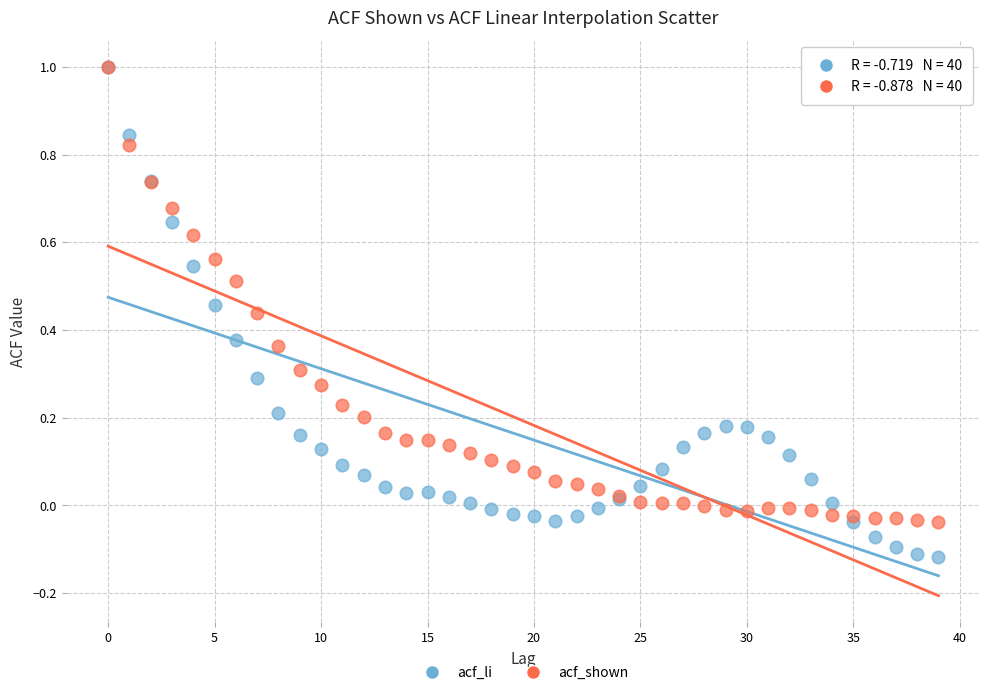

Which series reaches the minimum Y coordinate?

acf_li